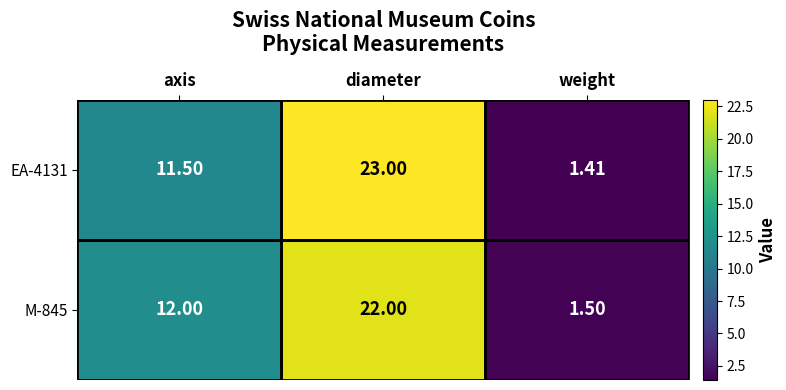

Which category has the lowest value across all series?

weight